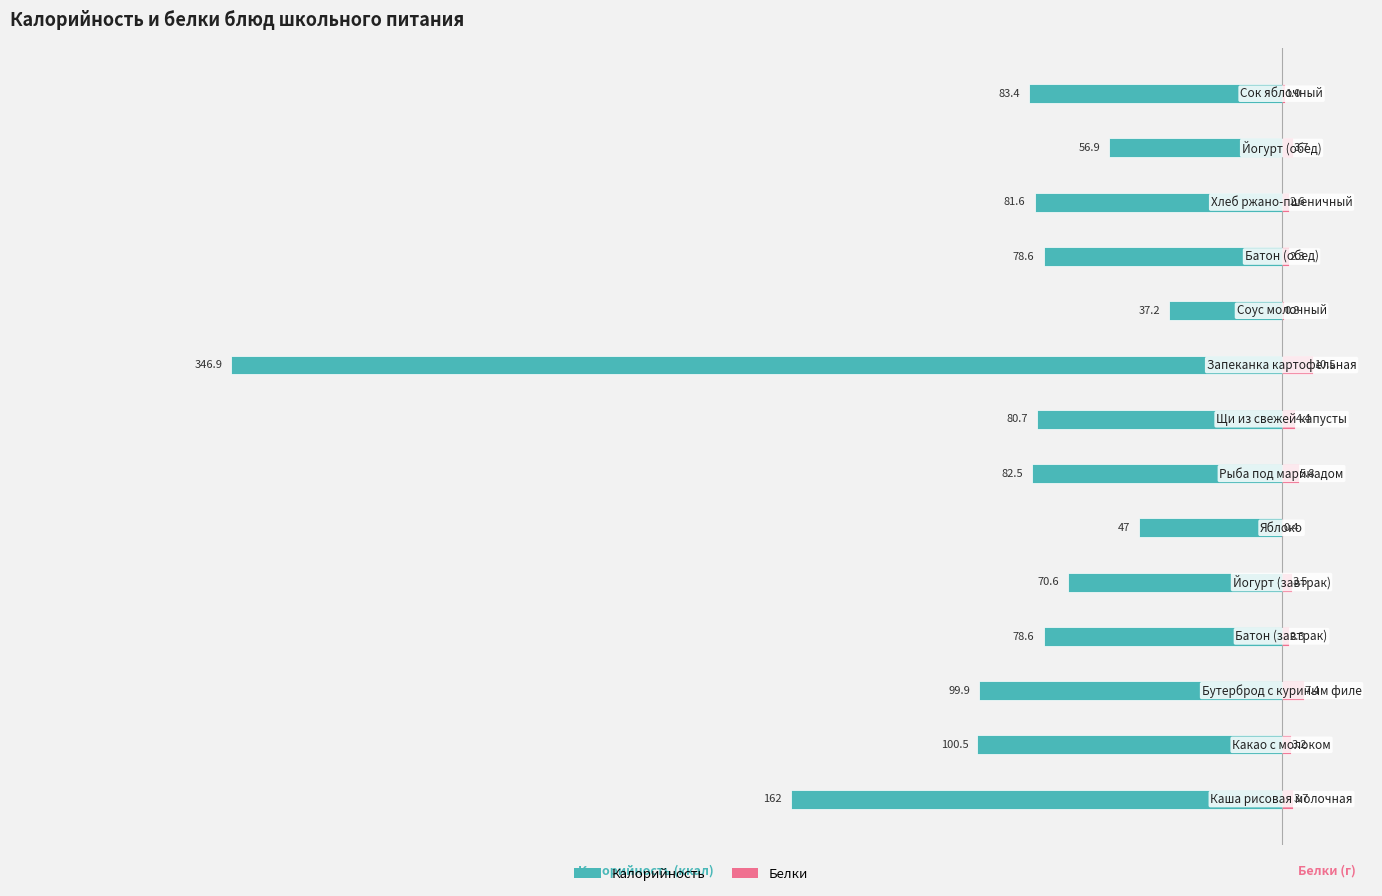

The value of Белки at 6 is 9.8. True or false?

False